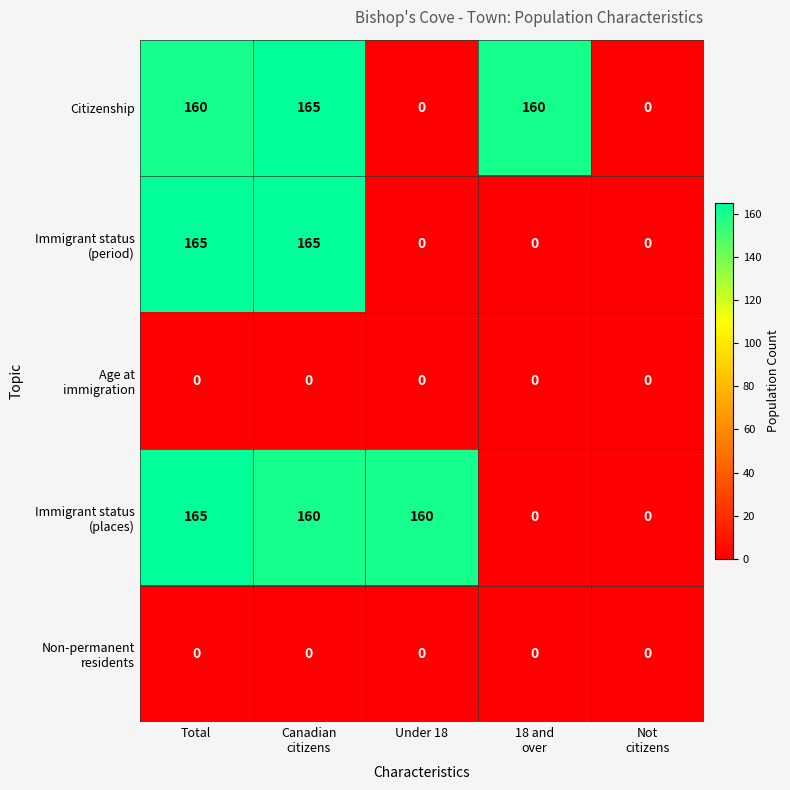

What is the total value across all series at Total?

490